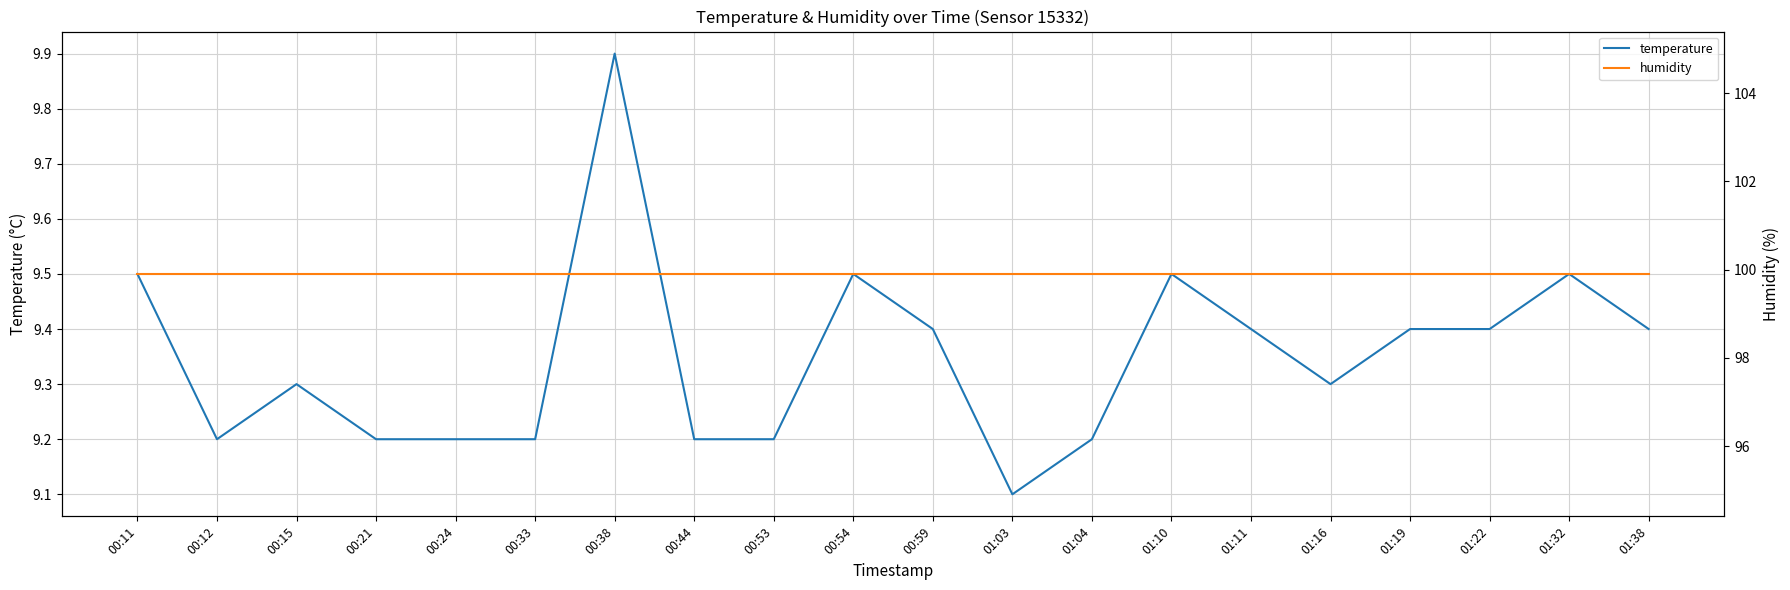

What is the spread (max minus min) of values at 00:11?

90.4